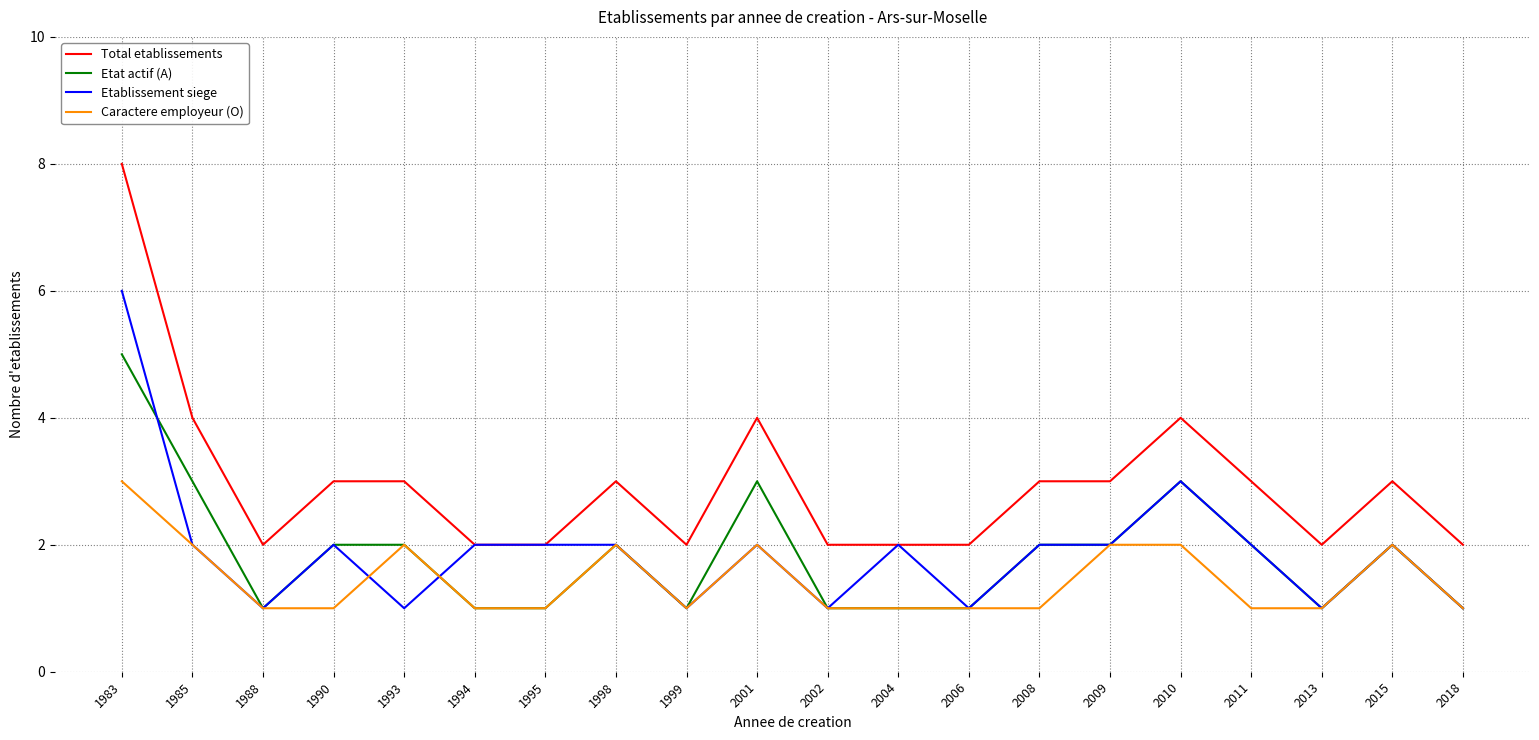

What is the smallest value displayed?

1